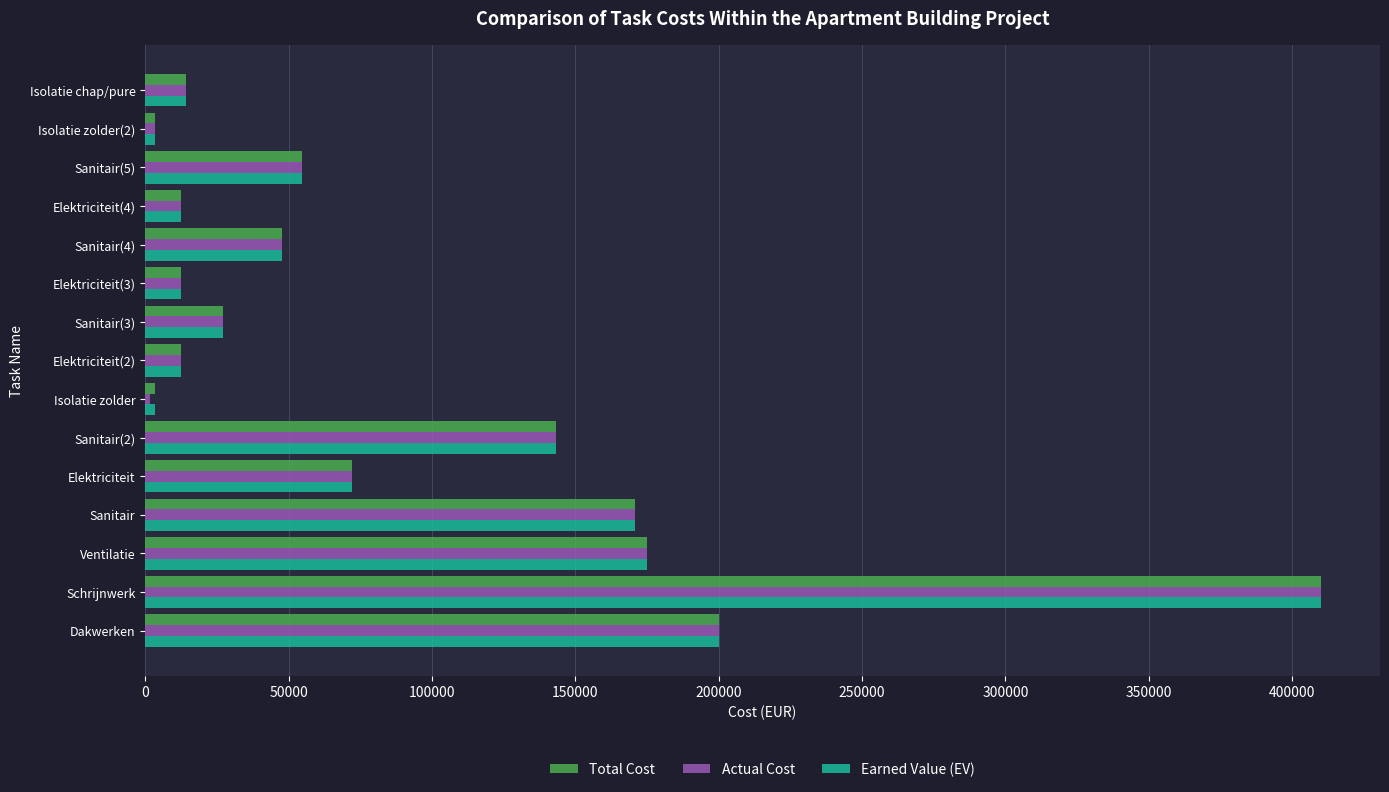

Is the value of Earned Value (EV) at Isolatie zolder(2) greater than the value of Actual Cost at Sanitair?

No